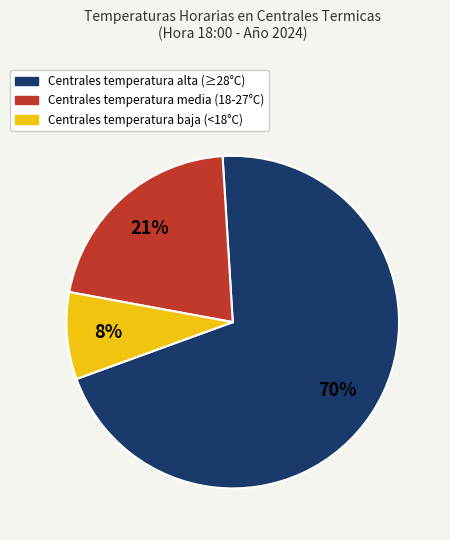

To the nearest percent, what is the average slice percentage?

33%